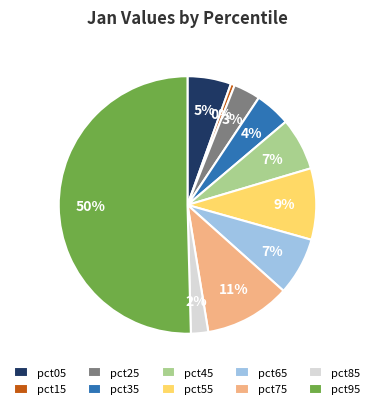

Which has a higher value, pct85 or pct15?

pct85